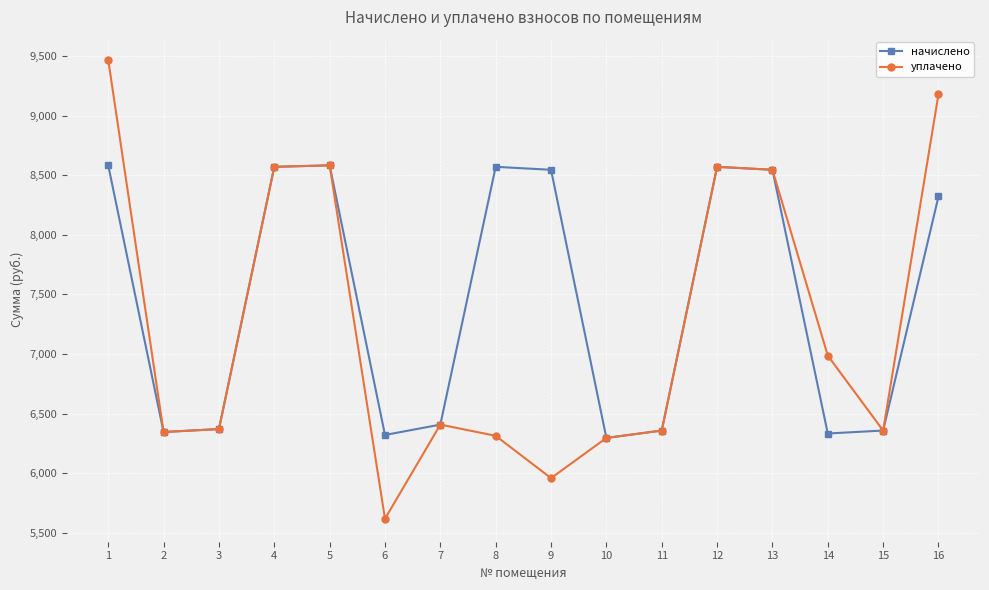

How many interior local valleys does the начислено series have?

4